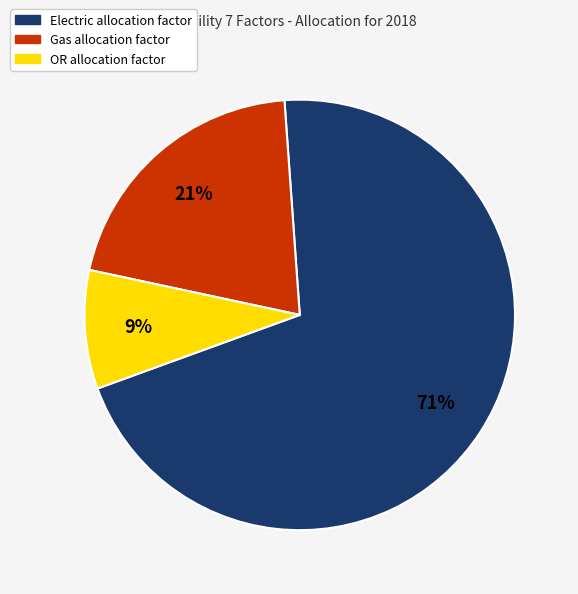

Is there a majority slice in this chart?

Yes